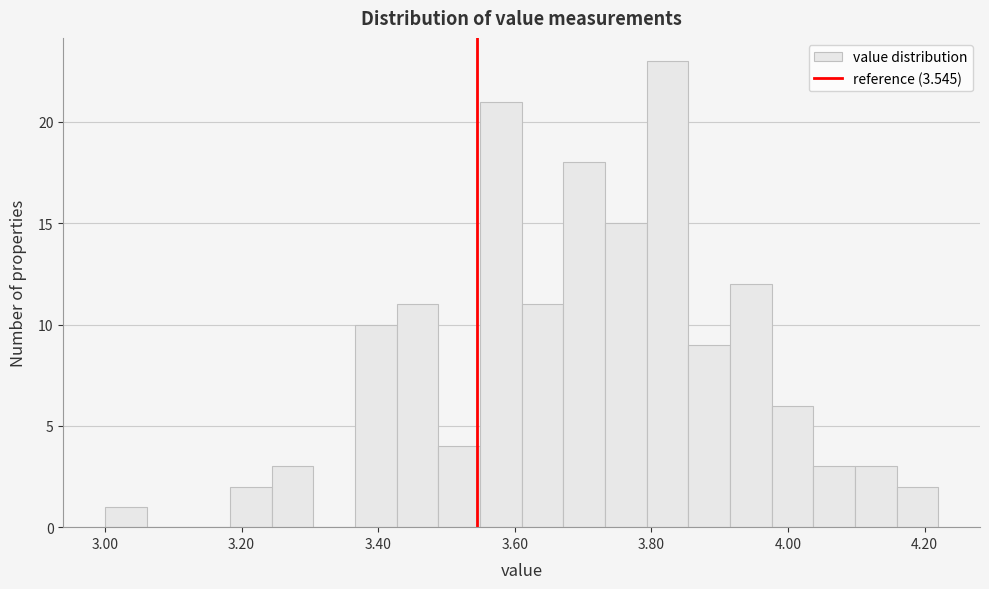

Around what value on the x-axis is the tallest bar? Give the approximate position of its centre, as read against the axis.

3.82